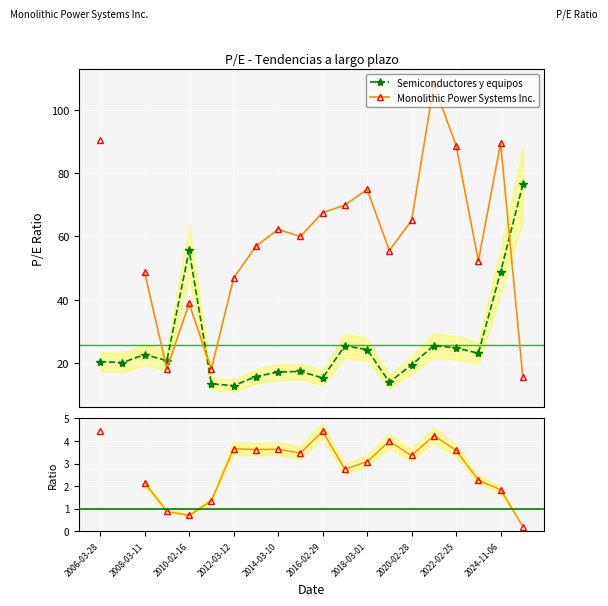

What is the difference between the maximum and minimum values in the Semiconductores y equipos series?

63.6